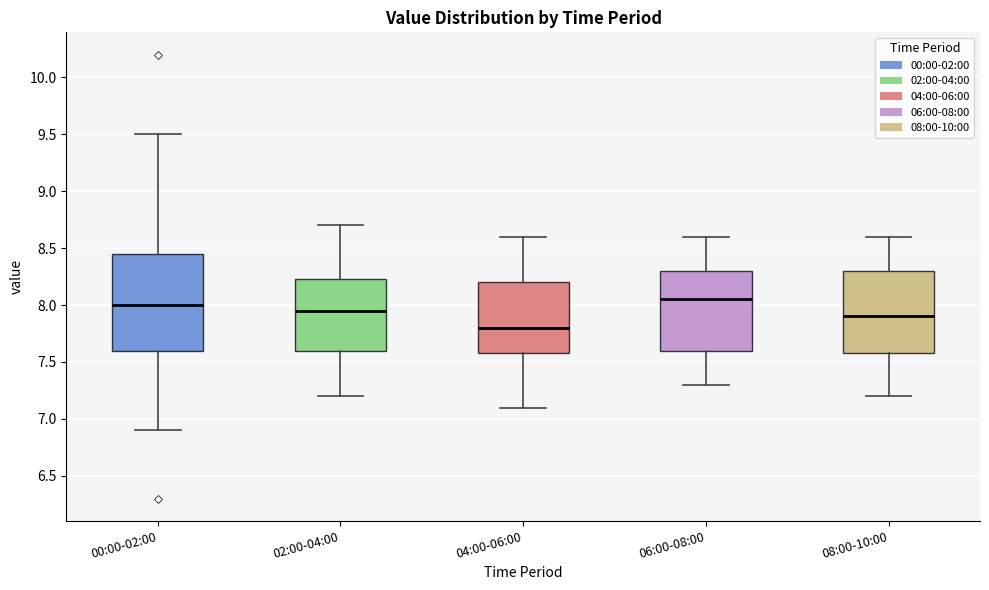

Reading left to right, transcribe this box plot: for each box, give where its median line is, the range the box spans, and where its two whiskers end, as read against the y-axis. The values are not printed on the chart, so give them approximately, as read against the axis.

00:00-02:00: median 8.00, box 7.60 to 8.45, whiskers 6.90 to 9.50
02:00-04:00: median 7.95, box 7.60 to 8.25, whiskers 7.20 to 8.70
04:00-06:00: median 7.80, box 7.60 to 8.20, whiskers 7.10 to 8.60
06:00-08:00: median 8.05, box 7.60 to 8.30, whiskers 7.30 to 8.60
08:00-10:00: median 7.90, box 7.60 to 8.30, whiskers 7.20 to 8.60